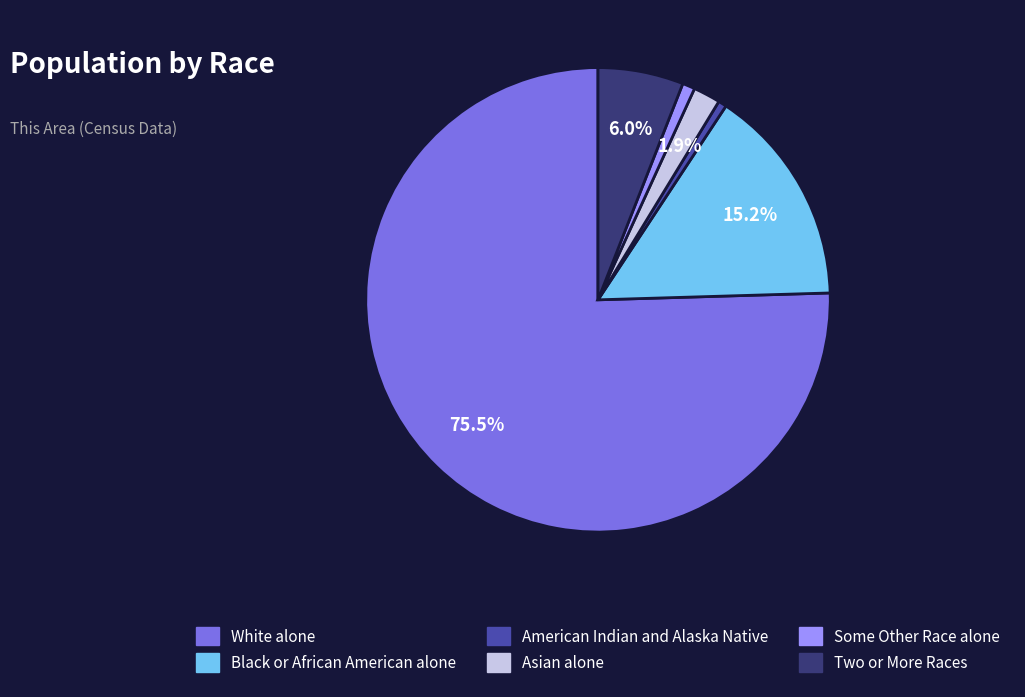

True or false: American Indian and Alaska Native accounts for 11% of the total.

False